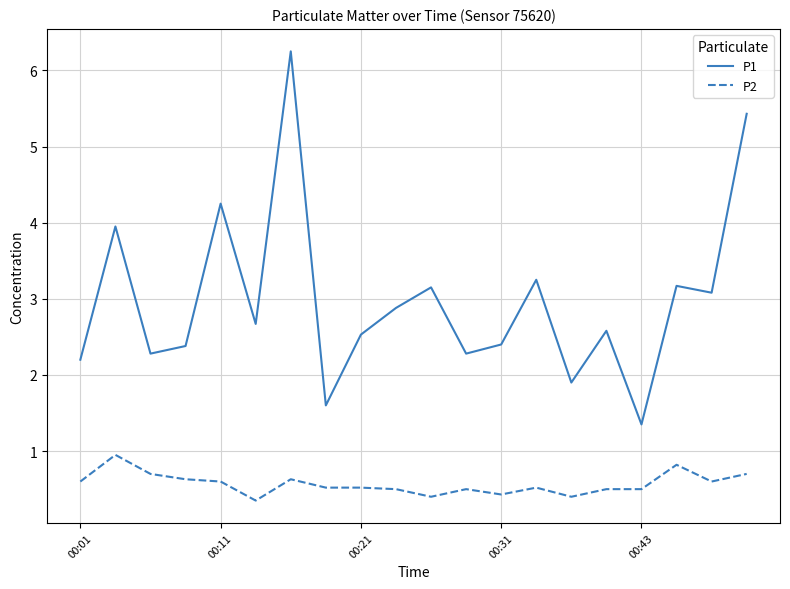

Which series has the widest spread of values?

P1